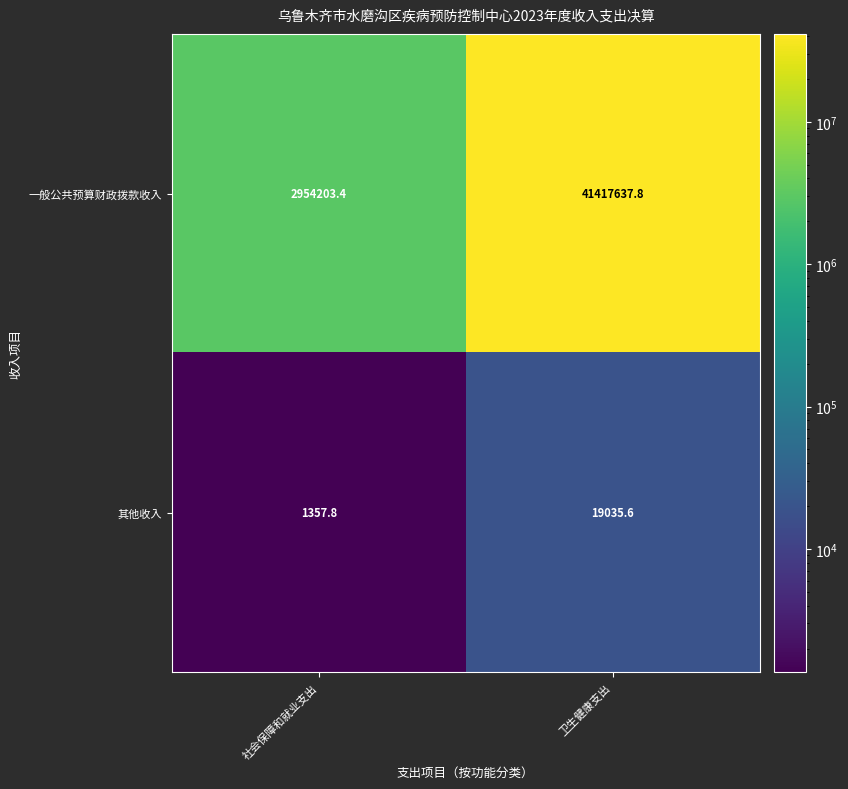

List the series in order of their peak value, lowest first.

其他收入, 一般公共预算财政拨款收入